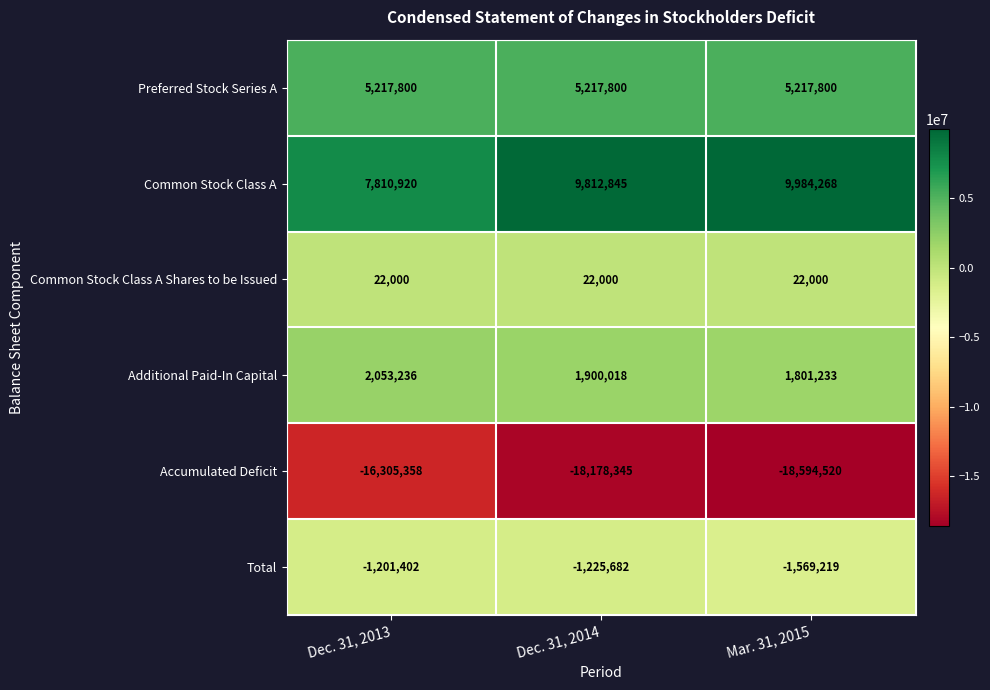

Where is Common Stock Class A nearest to the value 8897594?

Dec. 31, 2014